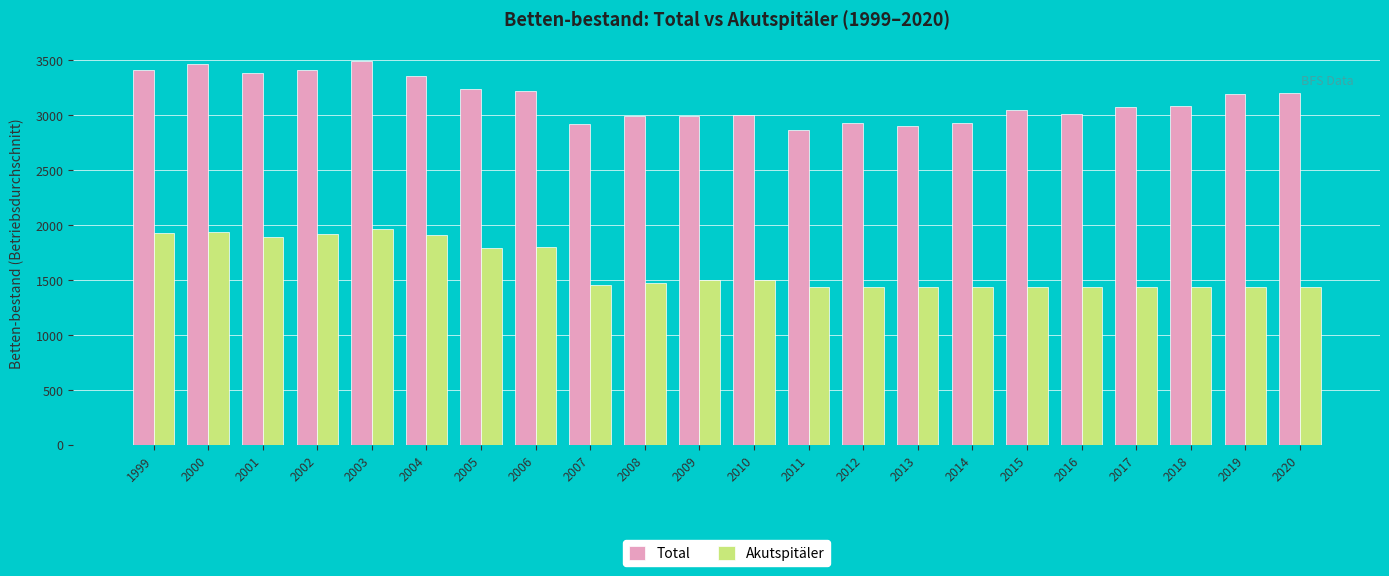

What is the value of the Akutspitäler bar at the 9th from the left?

1455